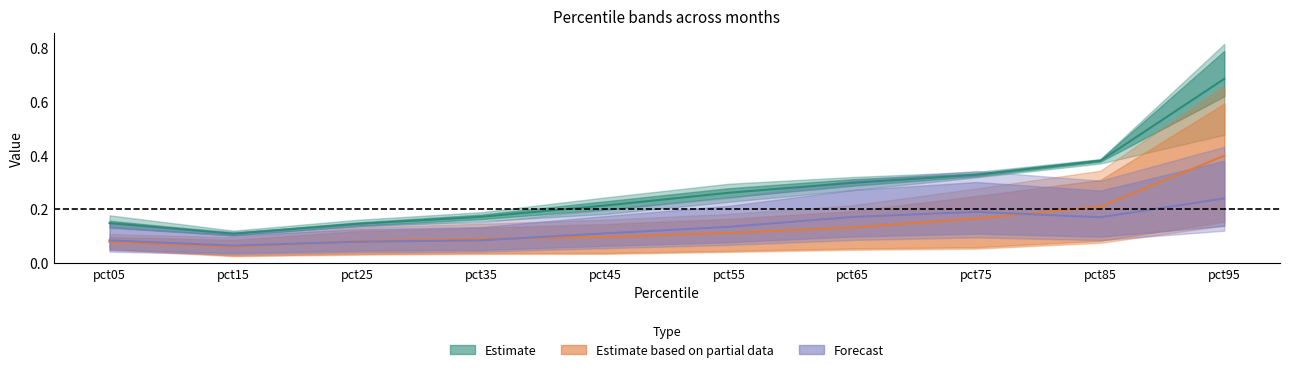

Reading left to right, extract all data points from this chart.

Feb: 0.1	0.1	0.1	0.2	0.2	0.3	0.3	0.3	0.4	0.7
Mar: 0.1	0.1	0.1	0.1	0.1	0.1	0.1	0.2	0.2	0.4
Jun: 0.1	0.1	0.1	0.1	0.1	0.1	0.2	0.2	0.2	0.2